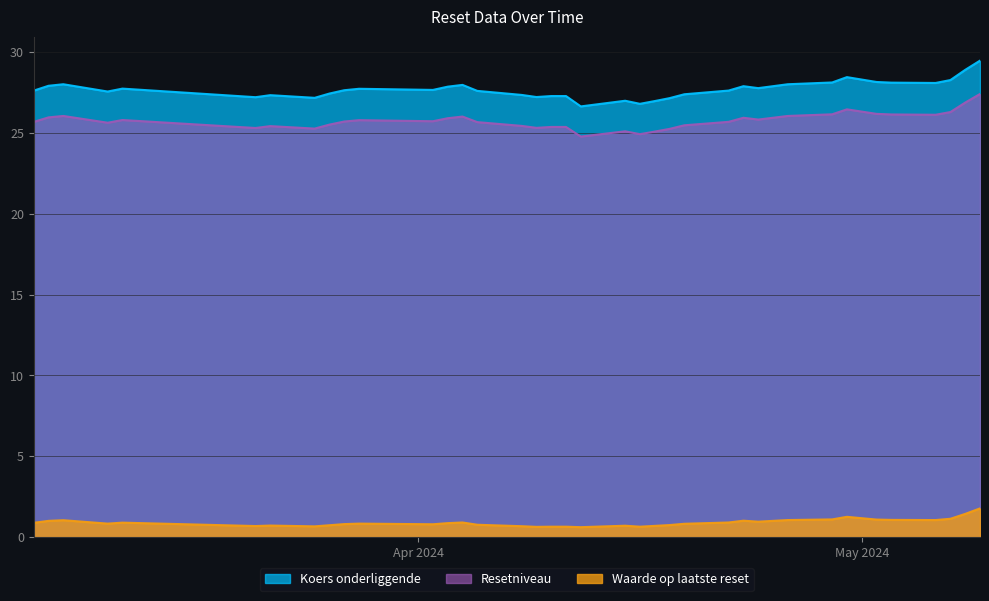

True or false: Koers onderliggende and Resetniveau cross at least once.

False